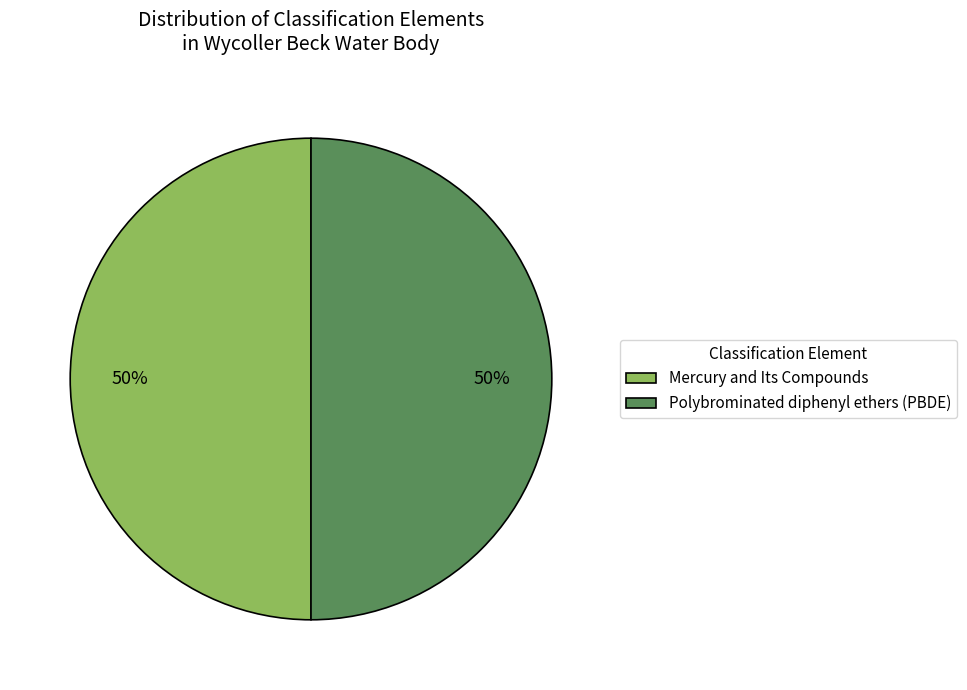

What percentage is the Mercury and Its Compounds slice, to the nearest percent?

50%